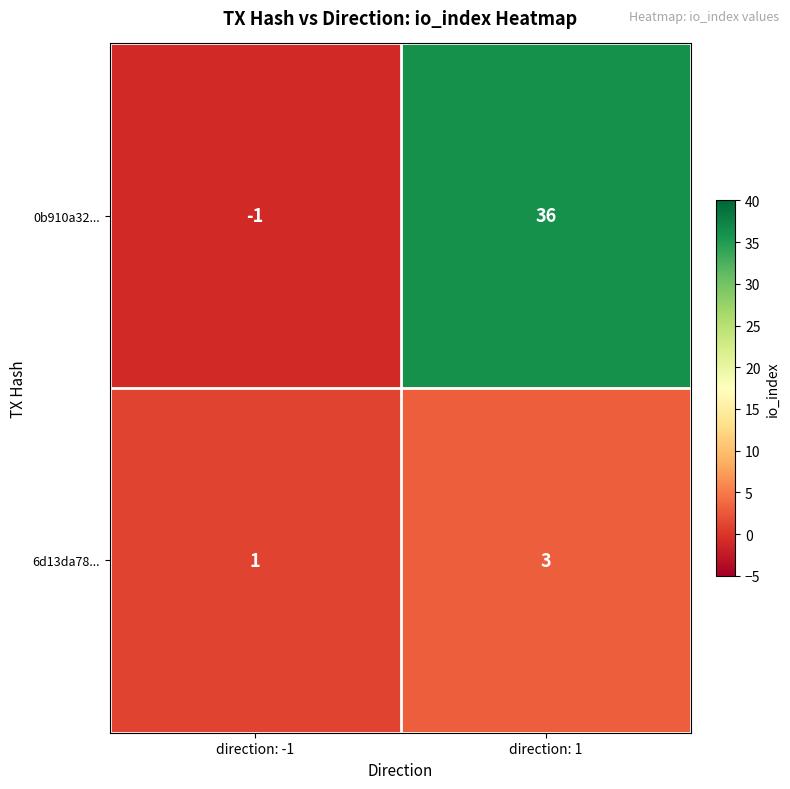

How many positive values does the 0b910a32... series have?

1